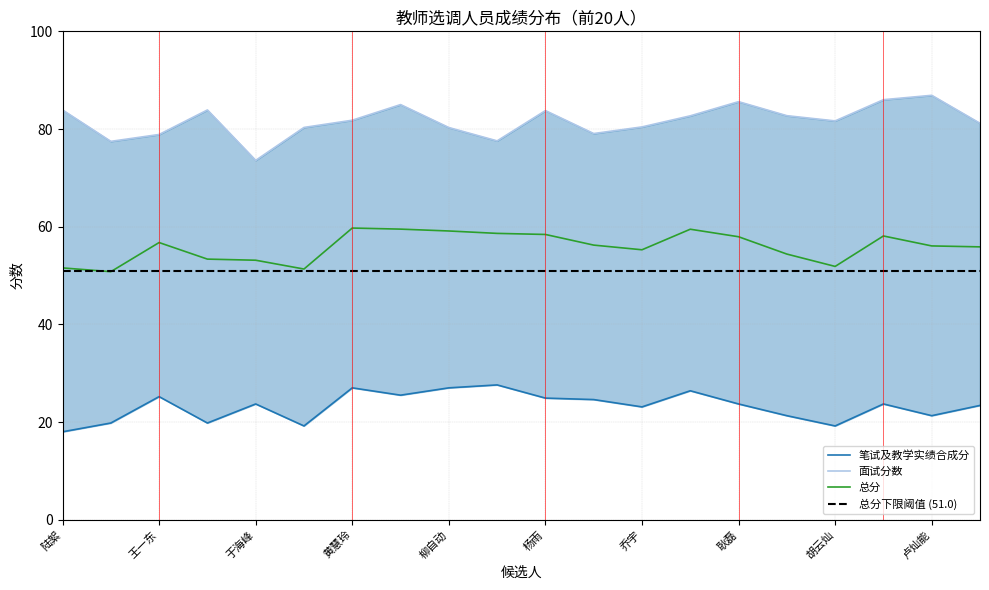

At which label is 笔试及教学实绩合成分 closest to 22?

孟德光